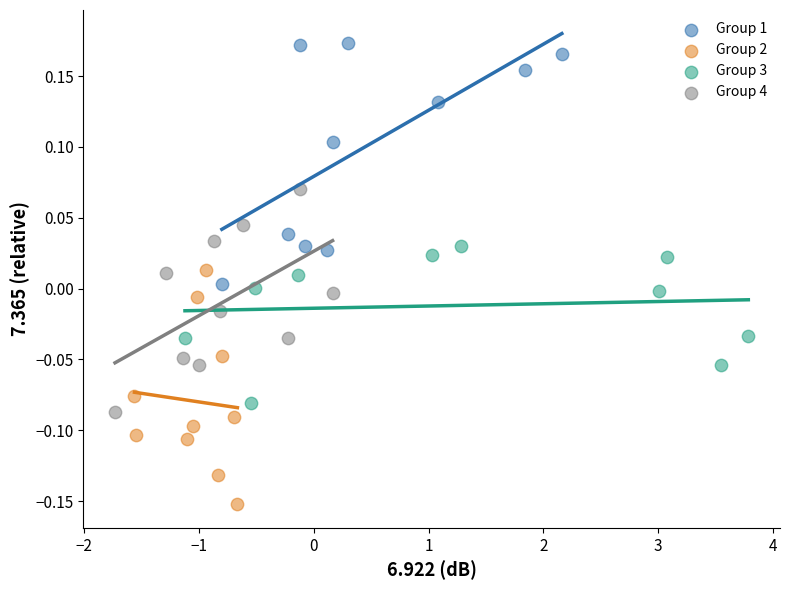

What are all the series names shown in the legend?

Group 1, Group 2, Group 3, Group 4